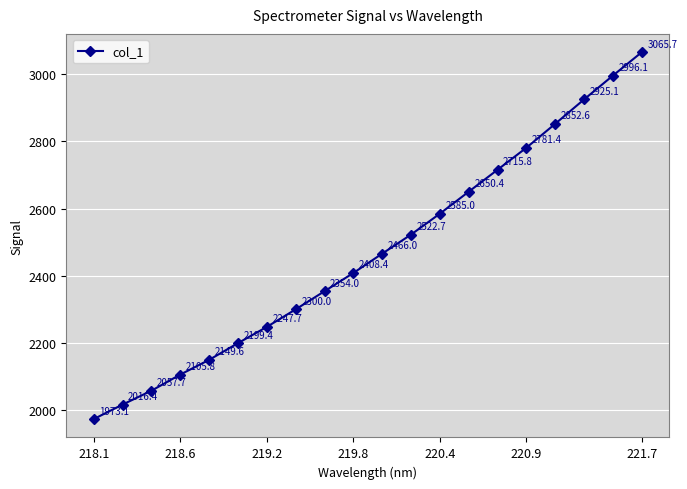

What is the maximum value shown in the chart?

3065.7